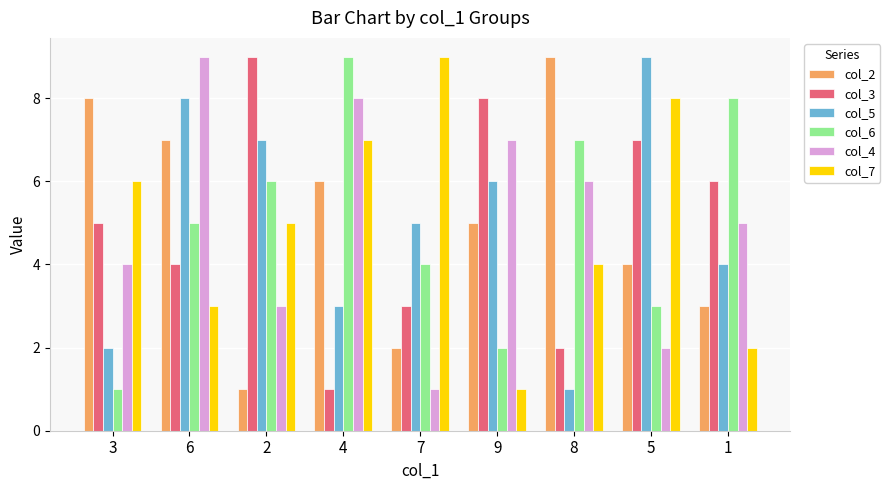

True or false: col_4 has a value of 3 at 5.

False